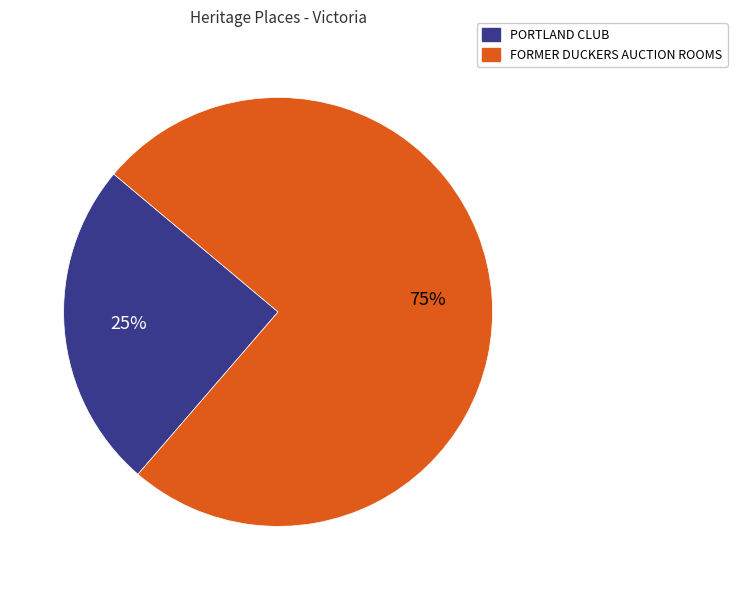

To the nearest percent, what percentage of the pie is PORTLAND CLUB?

25%